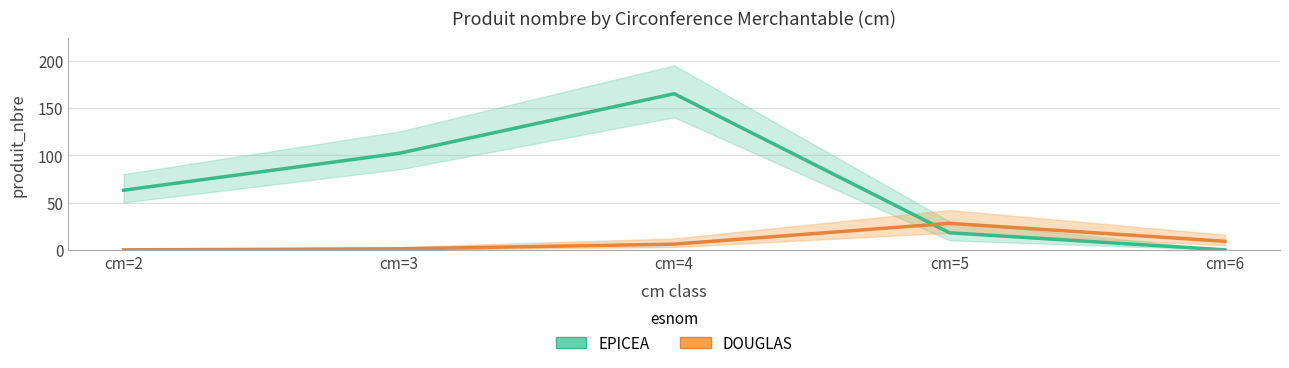

What is the difference between the maximum and minimum values in the DOUGLAS series?

28